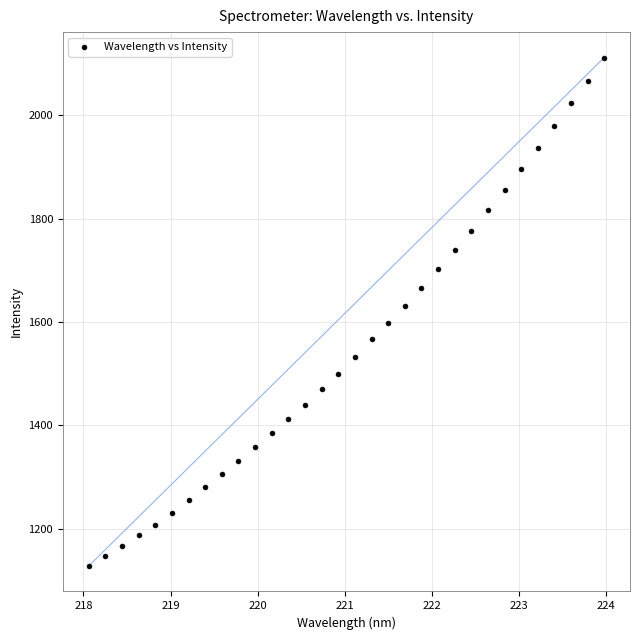

What is the range of Y values (max minus min)?

984.3